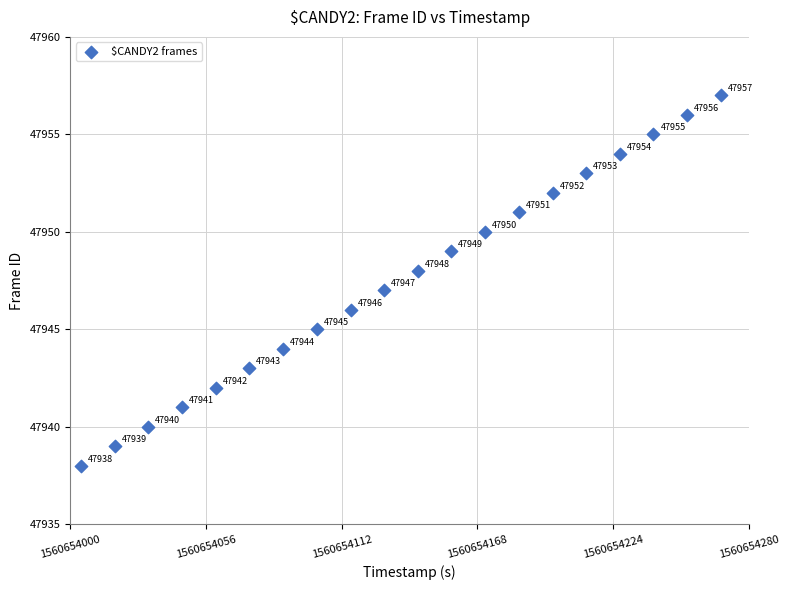

What Y value in the scatter plot is closest to 47947?

47947